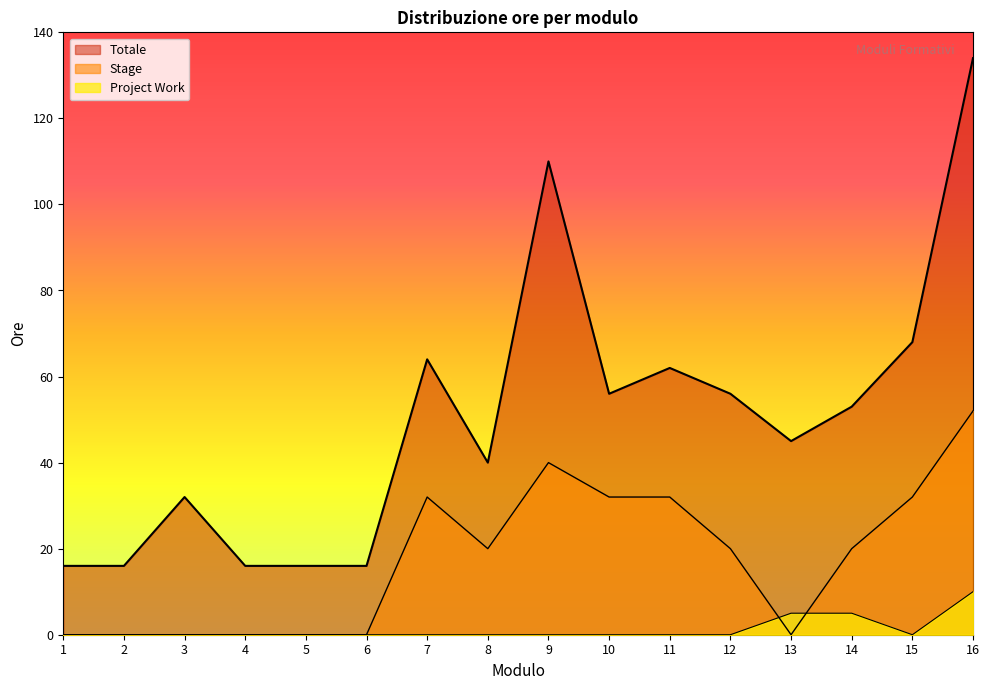

Reading right to left, transcribe all the data shown in this chart.

Totale: 134	68	53	45	56	62	56	110	40	64	16	16	16	32	16	16
Stage: 52	32	20	0	20	32	32	40	20	32	0	0	0	0	0	0
Project Work: 10	0	5	5	0	0	0	0	0	0	0	0	0	0	0	0